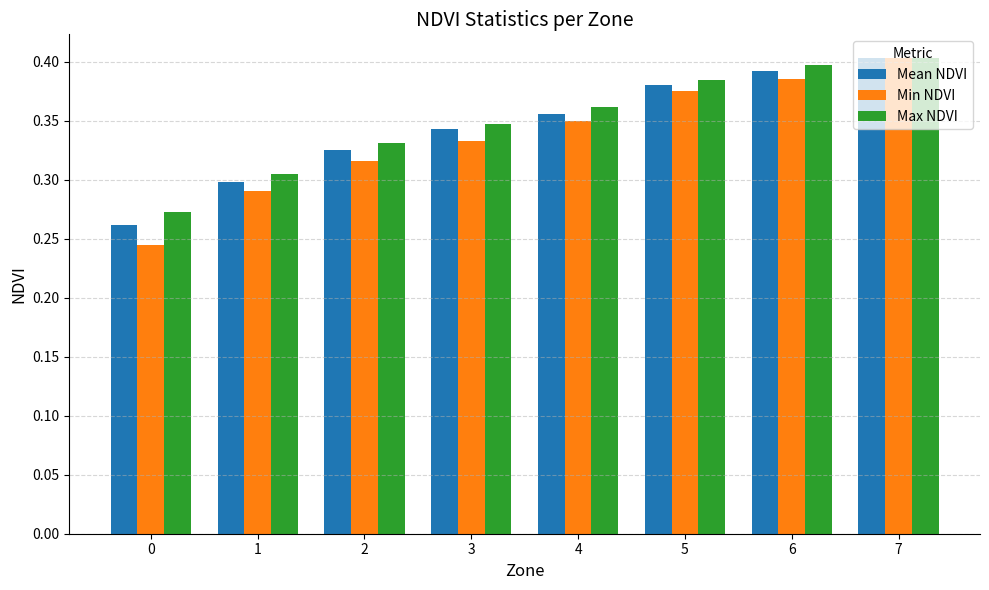

Which series has the widest spread of values?

Min NDVI